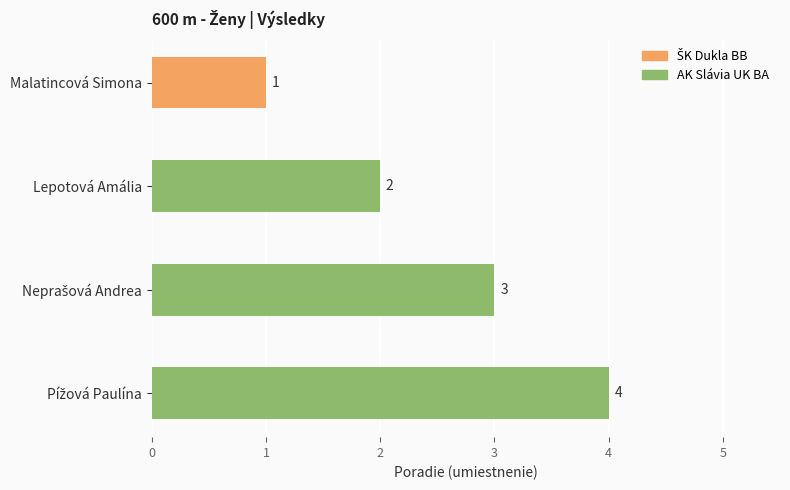

Does the chart contain stacked bars?

No